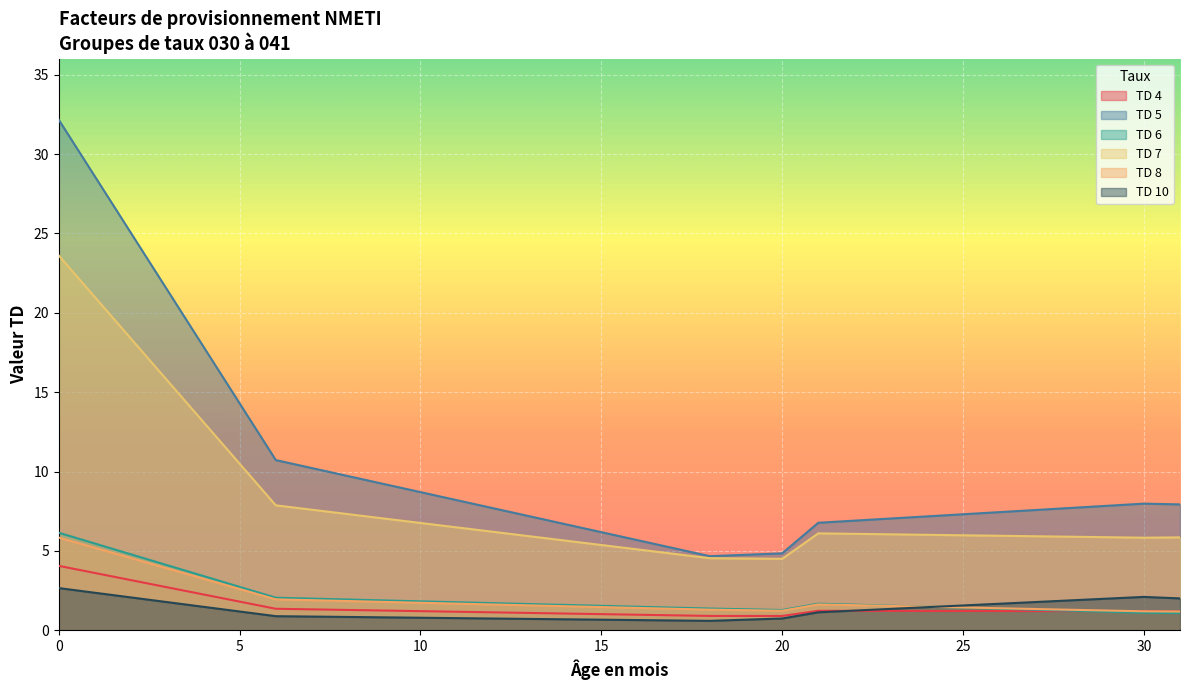

Where is the first local maximum for TD 10?

30